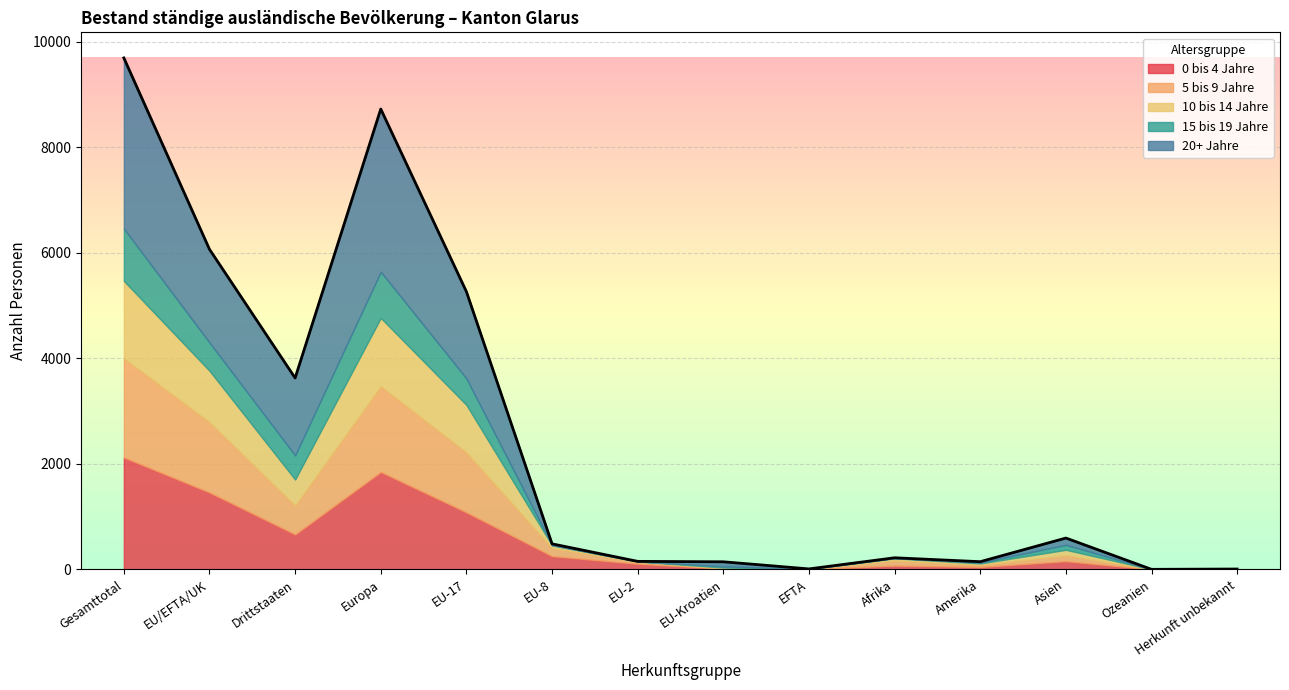

Is it true that Total equals 925 at Asien?

False